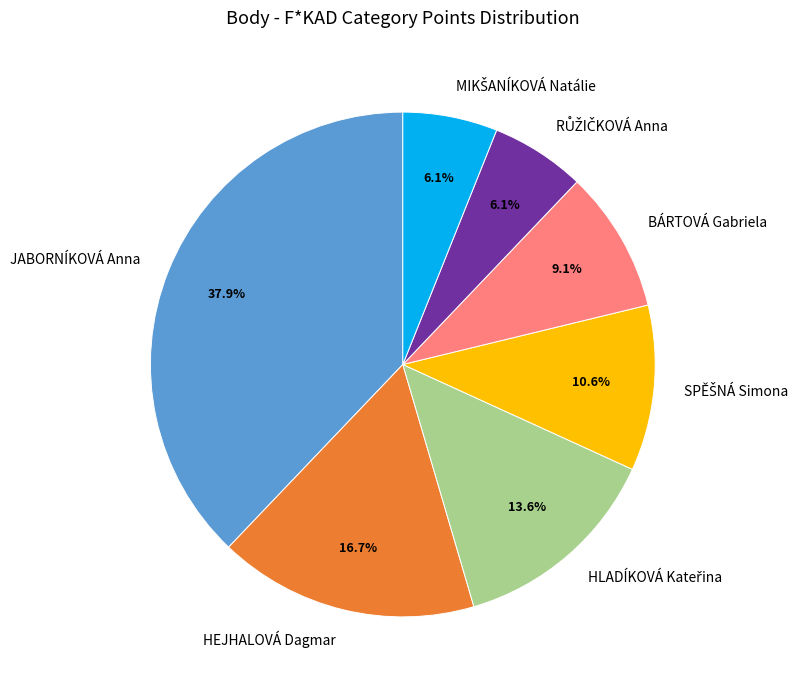

The BÁRTOVÁ Gabriela slice represents 9% of the pie. True or false?

True